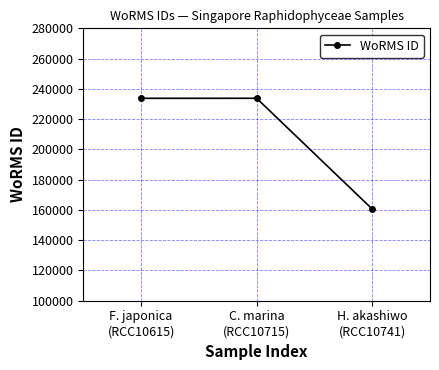

At which category does the chart reach its minimum across all series?

H. akashiwo
(RCC10741)